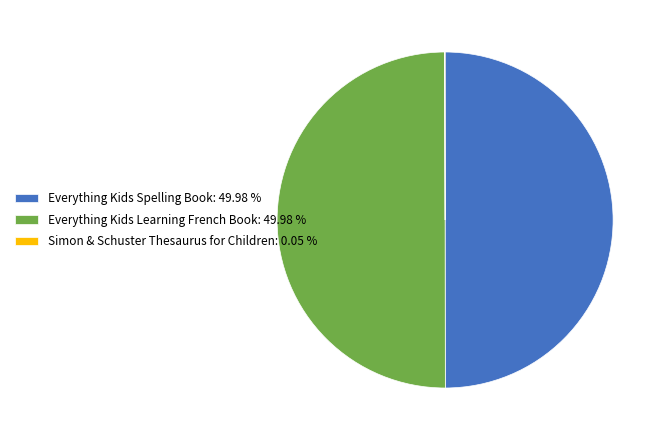

Do Everything Kids Spelling Book: 49.98 % and Everything Kids Learning French Book: 49.98 % together represent more than half of the pie?

Yes